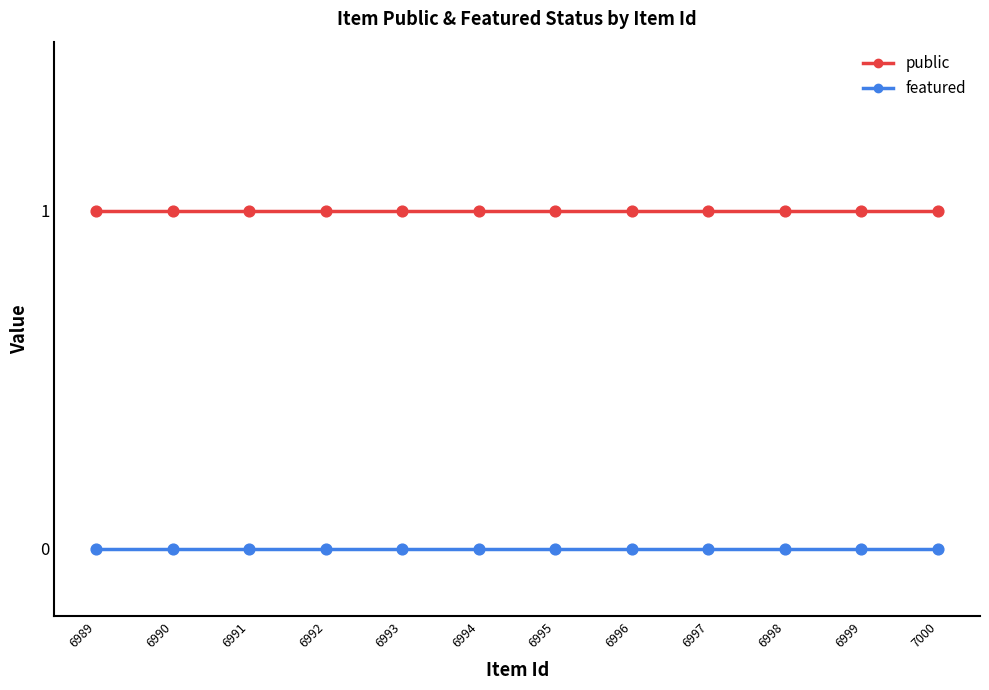

Which series has the largest total across all categories?

public